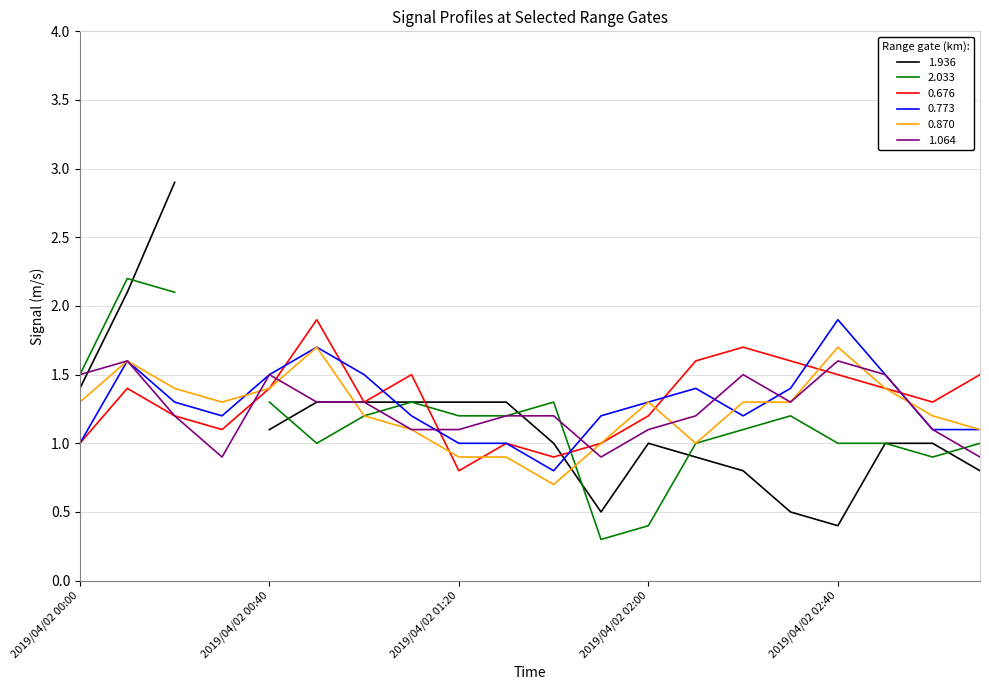

What is the sum of the 0.870 values at 2019/04/02 02:10 and 2019/04/02 00:10?

2.6